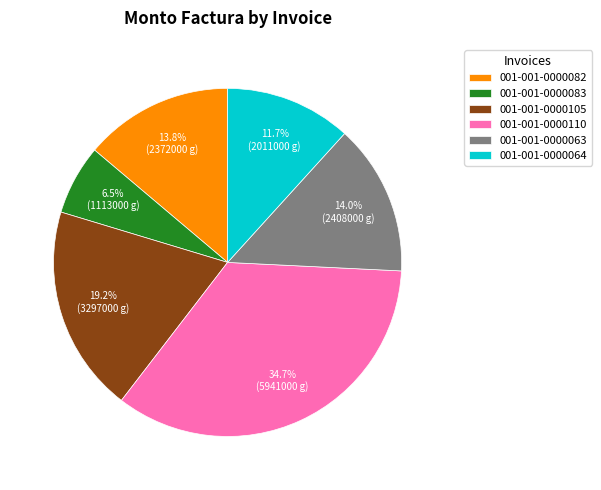

True or false: 001-001-0000082 accounts for 19% of the total.

False